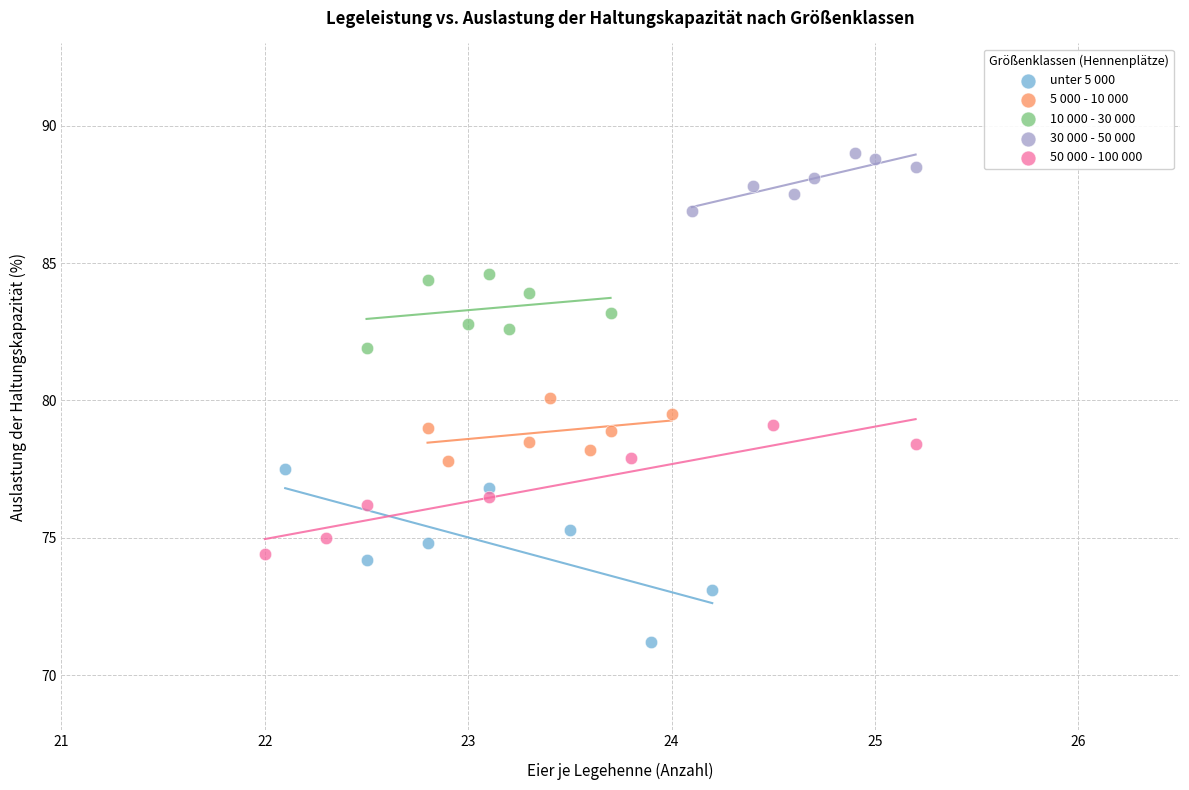

Which series has the widest spread of Y values?

unter 5 000